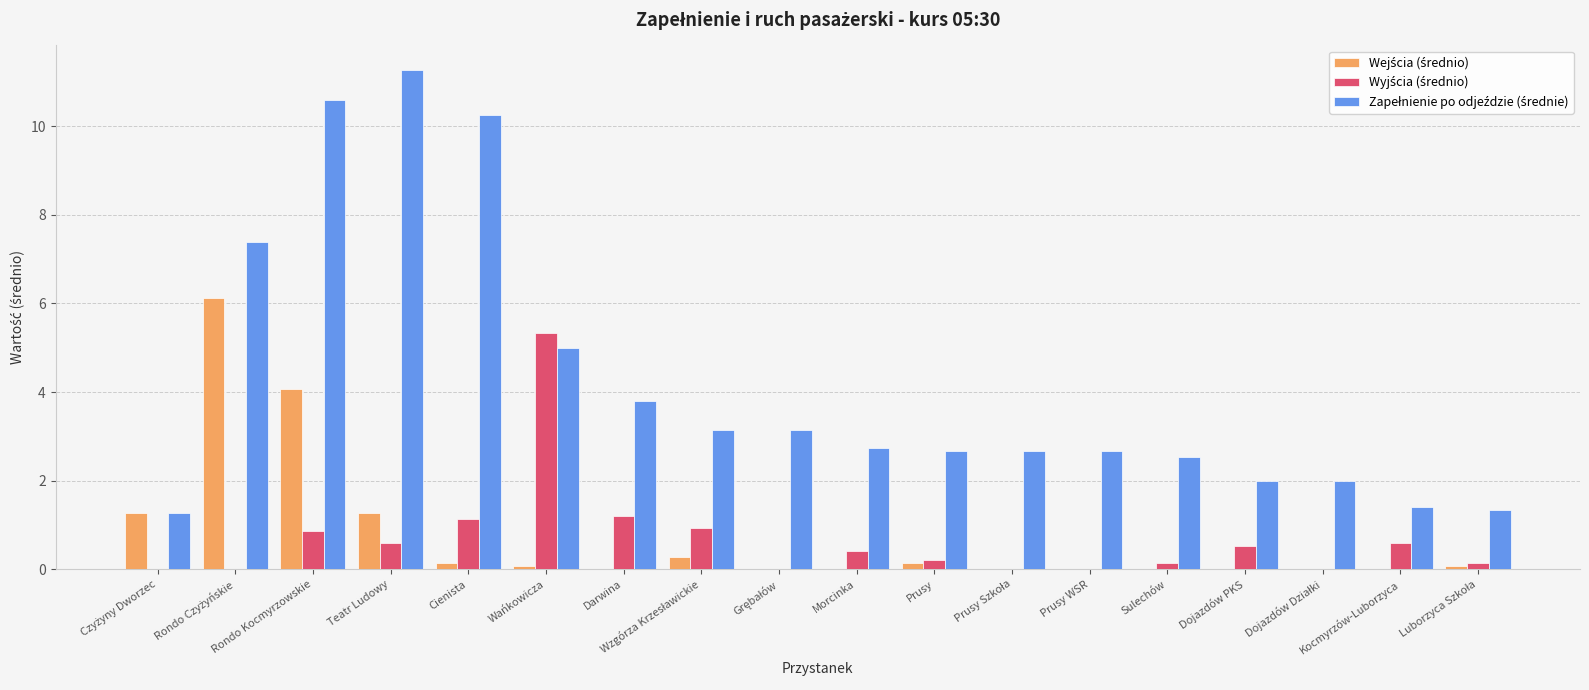

Which category has the highest value across all series?

Teatr Ludowy